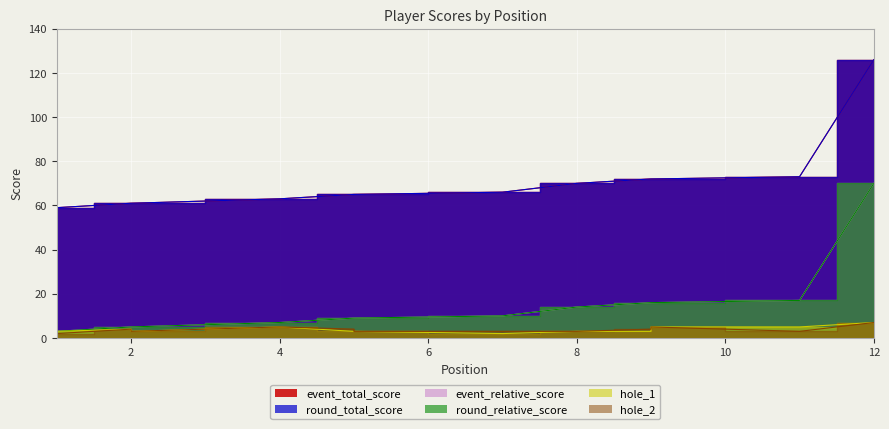

Is it true that hole_1 equals 3 at 1?

True